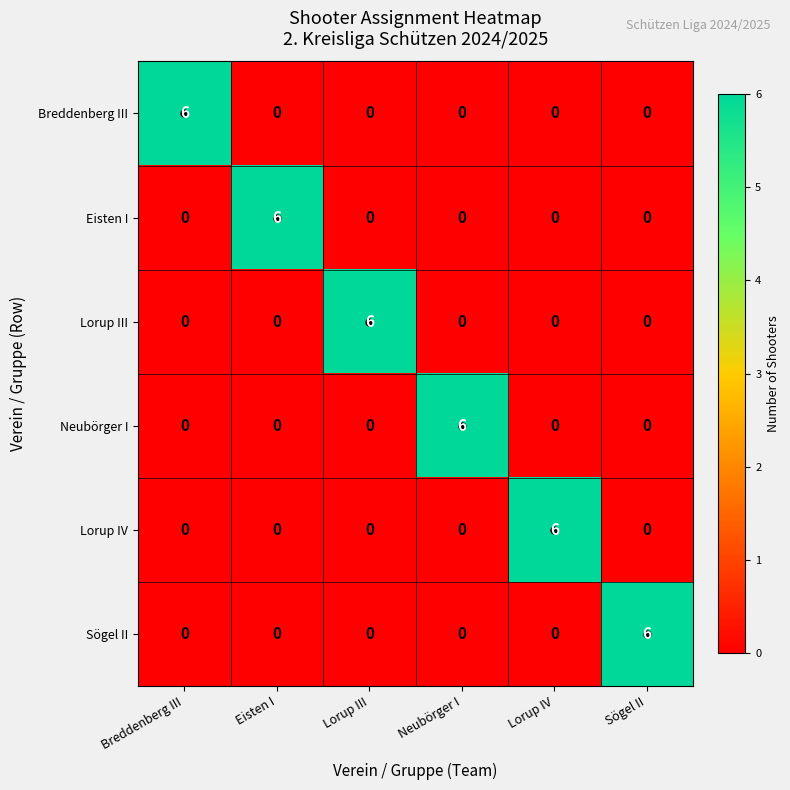

What is the greatest value displayed?

6